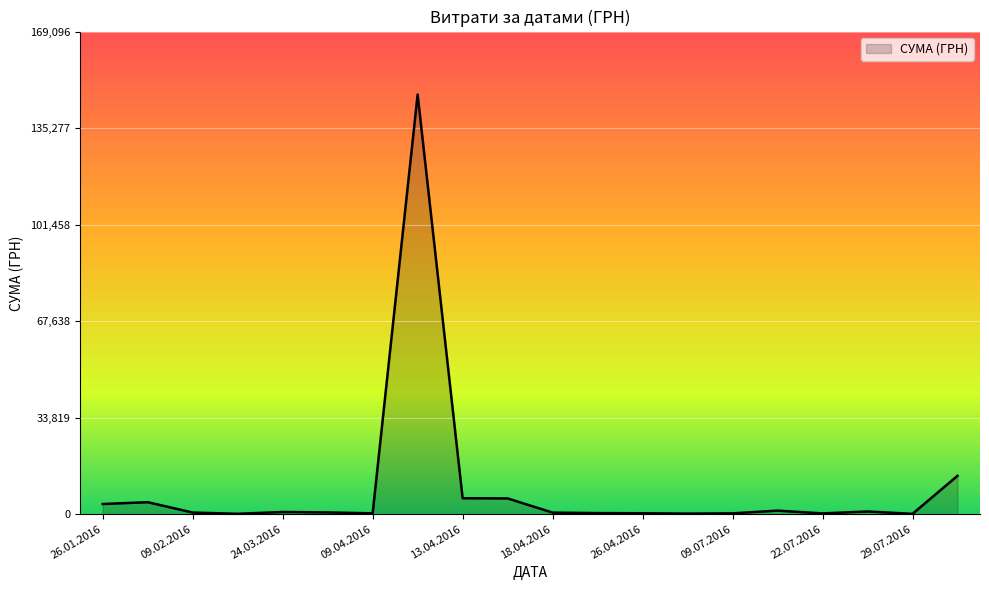

What is the sum of all values?

185650.0